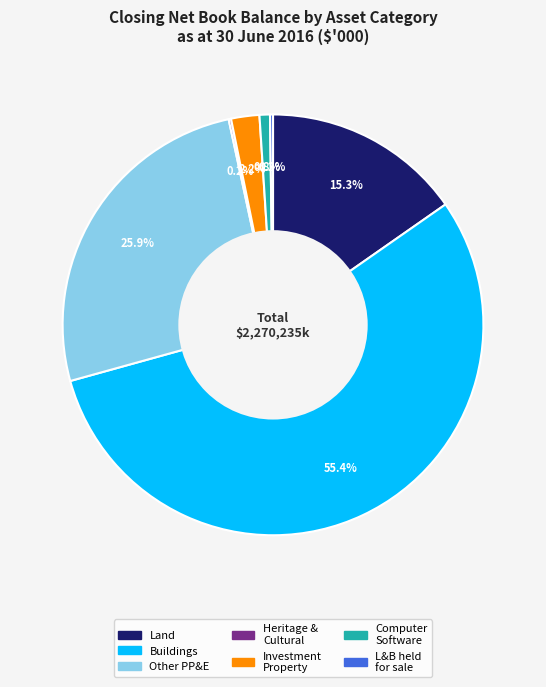

Is there a majority slice in this chart?

Yes